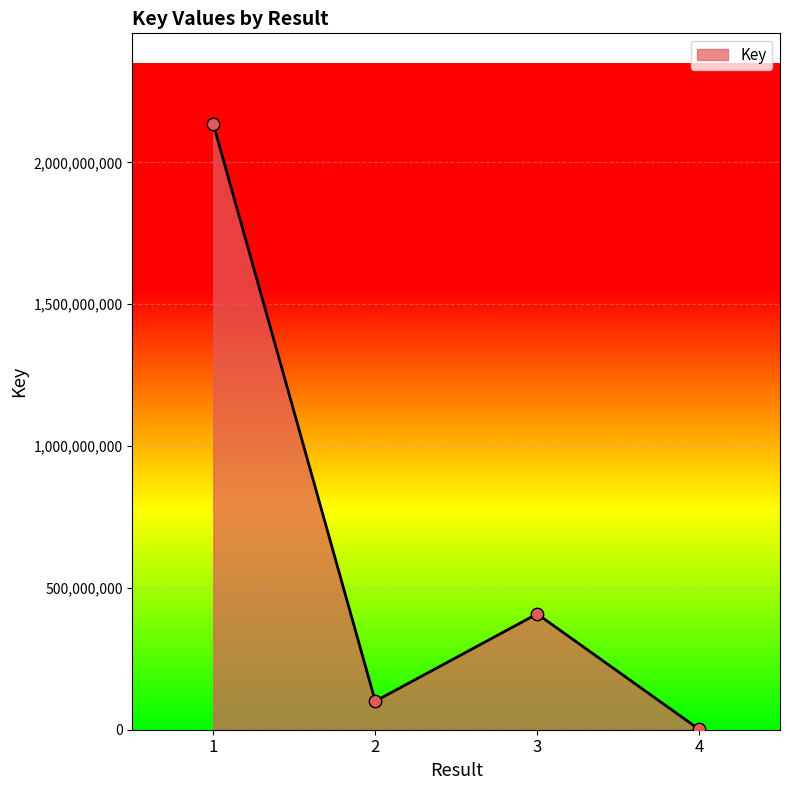

Approximately how many times larger is the value at 1 compared to 4?

1352.0